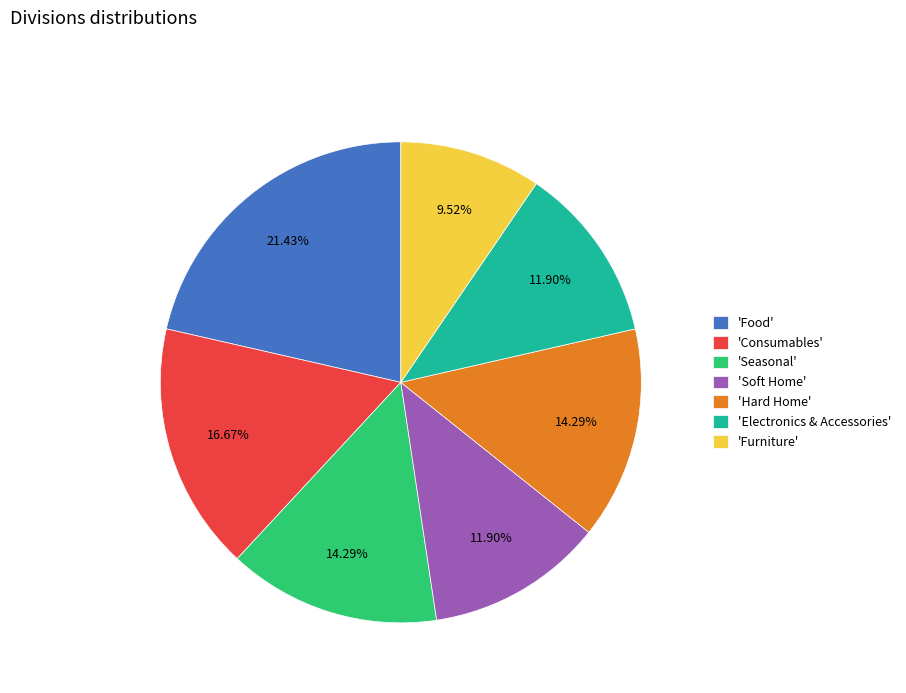

Does 'Hard Home' account for over 50% of the chart?

No